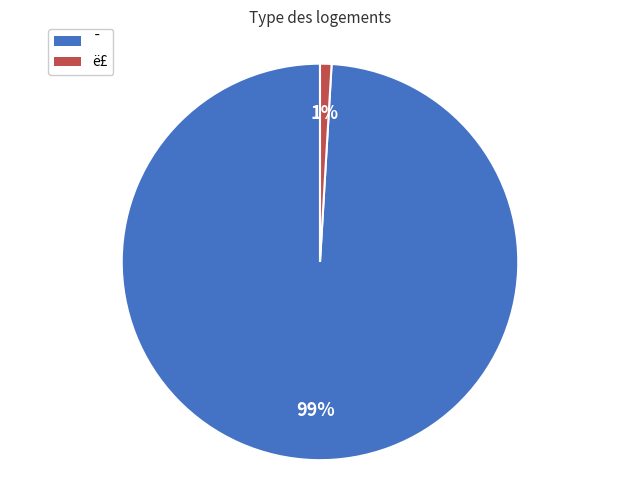

Is it true that ë£ is 11% of the pie?

False